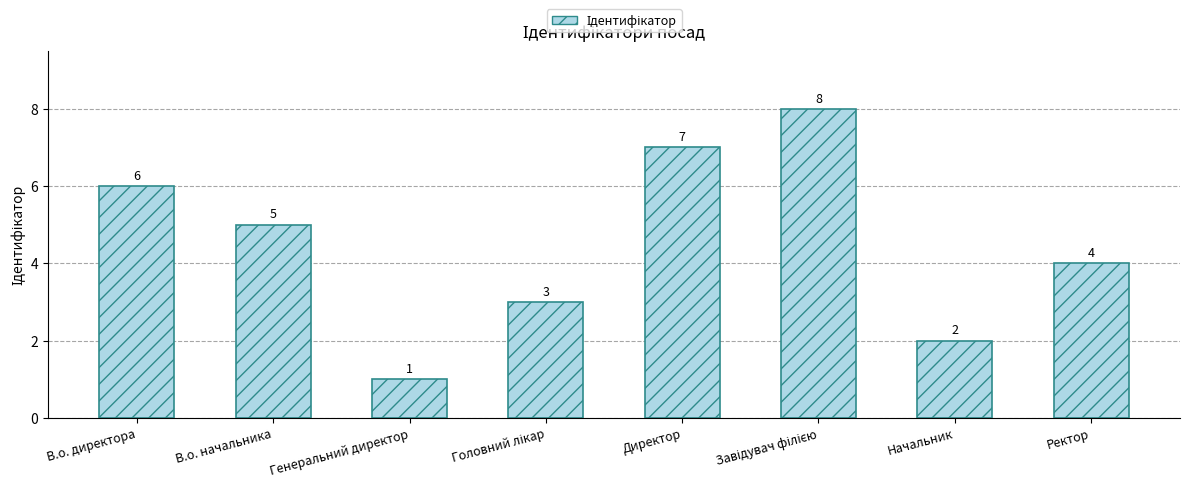

What is the label of the 2nd bar from the left?

В.о. начальника